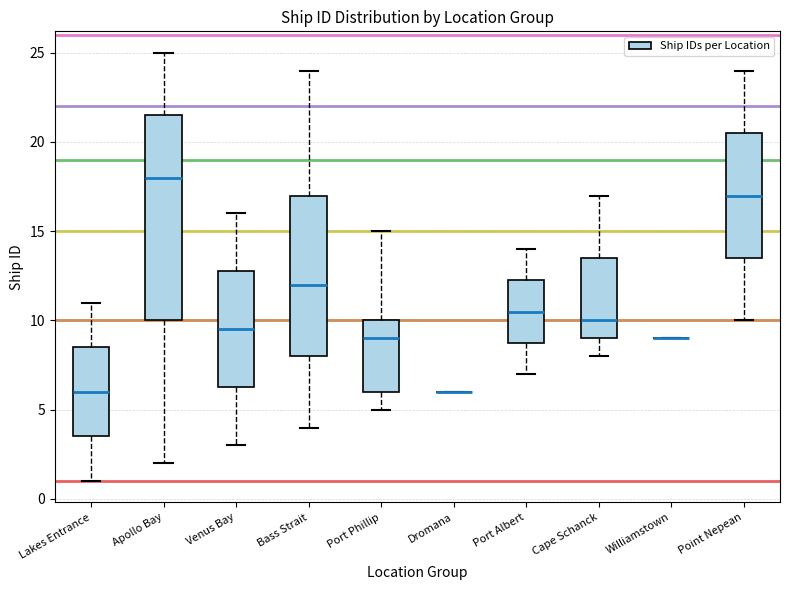

Reading left to right, transcribe this box plot: for each box, give where its median line is, the range the box spans, and where its two whiskers end, as read against the y-axis. The values are not printed on the chart, so give them approximately, as read against the axis.

Lakes Entrance: median 6.0, box 3.5 to 8.5, whiskers 1.0 to 11.0
Apollo Bay: median 18.0, box 10.0 to 21.5, whiskers 2.0 to 25.0
Venus Bay: median 9.5, box 6.5 to 13.0, whiskers 3.0 to 16.0
Bass Strait: median 12.0, box 8.0 to 17.0, whiskers 4.0 to 24.0
Port Phillip: median 9.0, box 6.0 to 10.0, whiskers 5.0 to 15.0
Dromana: box collapsed to a line at 6.0, whiskers 6.0 to 6.0
Port Albert: median 10.5, box 9.0 to 12.5, whiskers 7.0 to 14.0
Cape Schanck: median 10.0, box 9.0 to 13.5, whiskers 8.0 to 17.0
Williamstown: box collapsed to a line at 9.0, whiskers 9.0 to 9.0
Point Nepean: median 17.0, box 13.5 to 20.5, whiskers 10.0 to 24.0